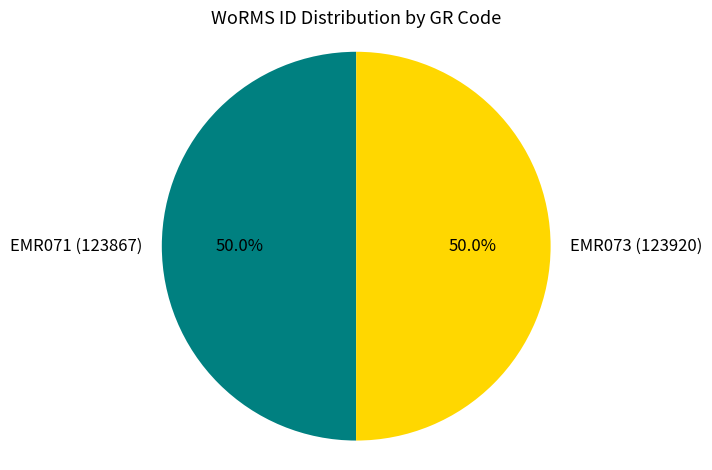

What is the ratio of the value at EMR071 to the value at EMR073?

1.0